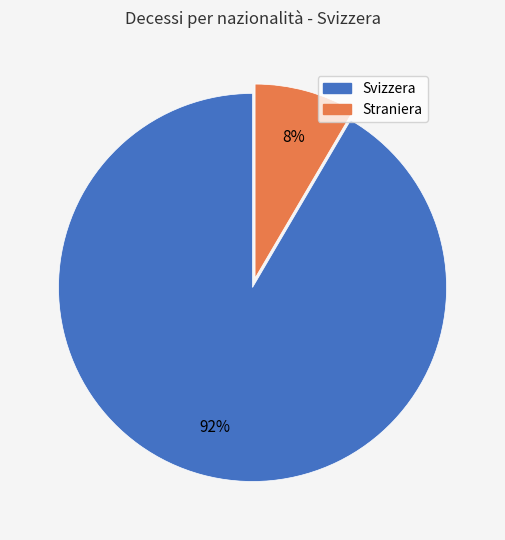

To the nearest percent, what is the combined percentage of Straniera and Svizzera?

100%